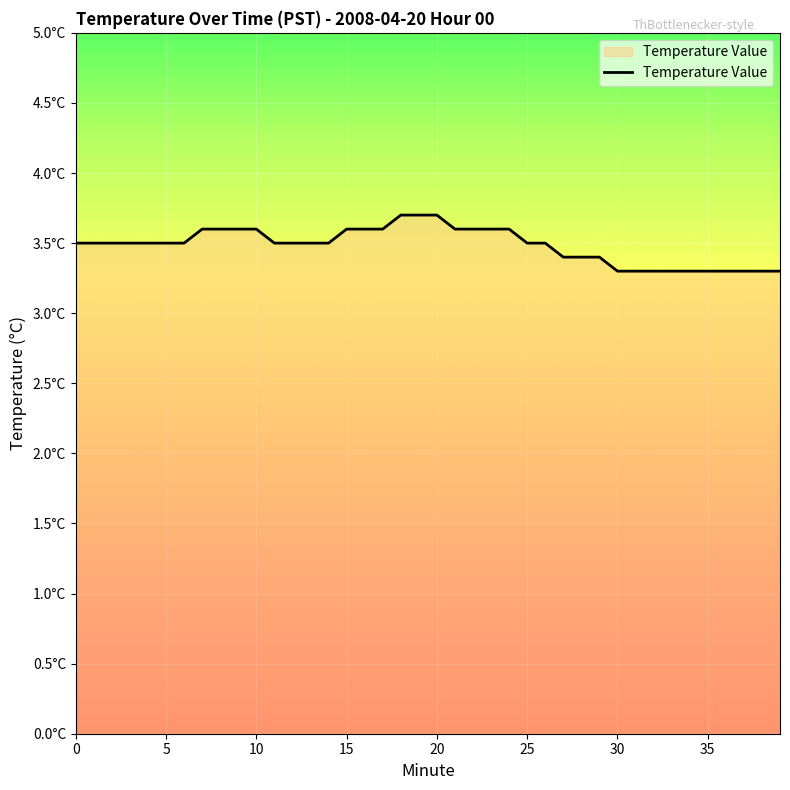

Reading right to left, list all the values displayed in this chart.

3.3	3.3	3.3	3.3	3.3	3.3	3.3	3.3	3.3	3.3	3.4	3.4	3.4	3.5	3.5	3.6	3.6	3.6	3.6	3.7	3.7	3.7	3.6	3.6	3.6	3.5	3.5	3.5	3.5	3.6	3.6	3.6	3.6	3.5	3.5	3.5	3.5	3.5	3.5	3.5